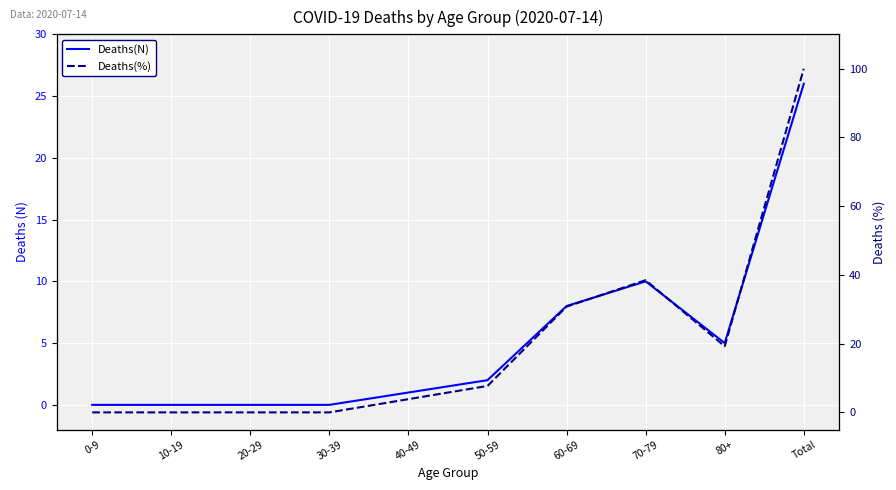

Which category has the lowest value in the Deaths(N) series?

0-9